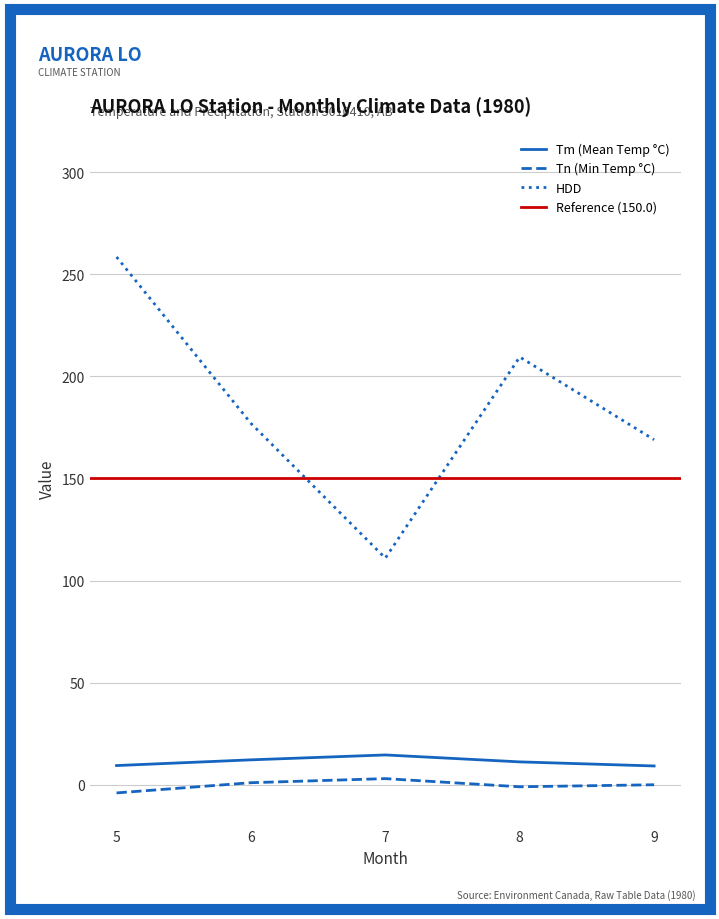

Reading left to right, list all the values displayed in this chart.

Tm: 5=9.4	6=12.2	7=14.6	8=11.2	9=9.2
Tn: 5=-4.0	6=1.0	7=3.0	8=-1.0	9=0.0
HDD: 5=258.5	6=177.0	7=111.0	8=209.5	9=169.0